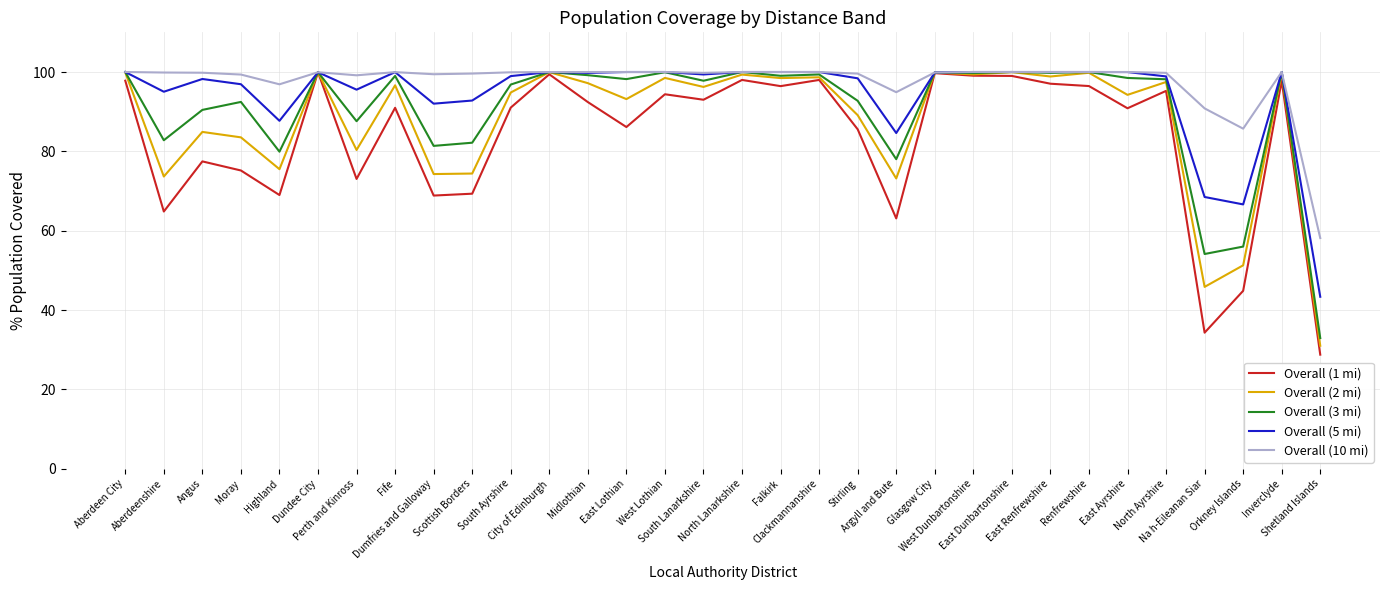

What position from the left is Renfrewshire?

26